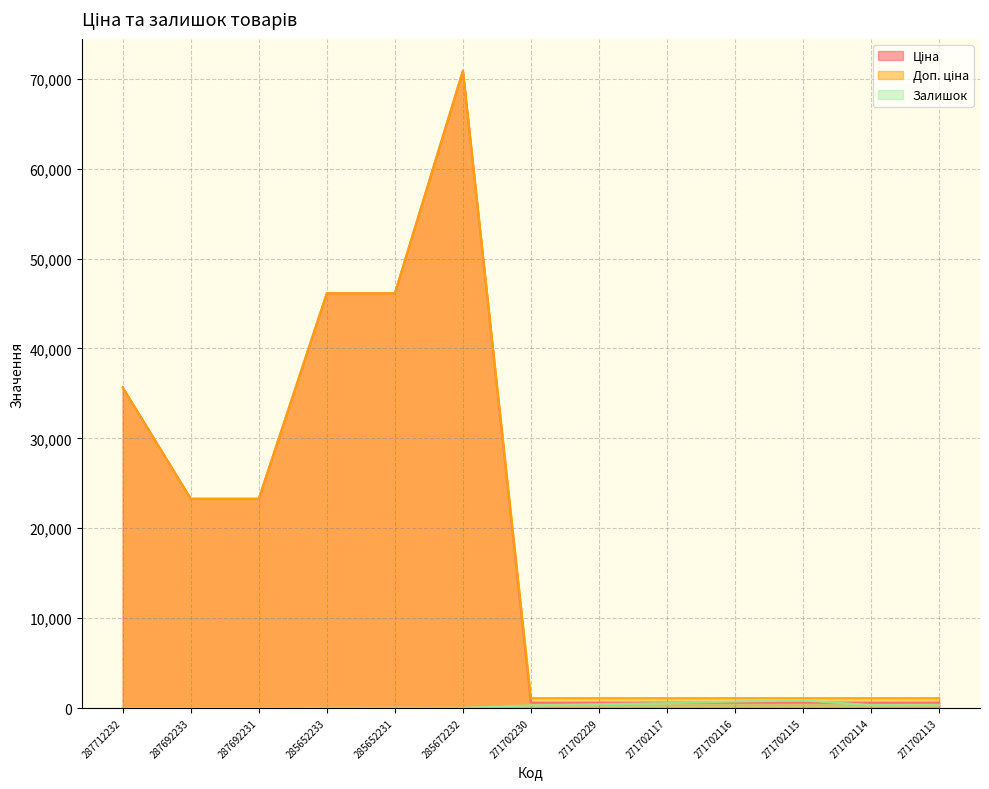

What is the value of the Доп. ціна point at the 10th from the left?

1100.0